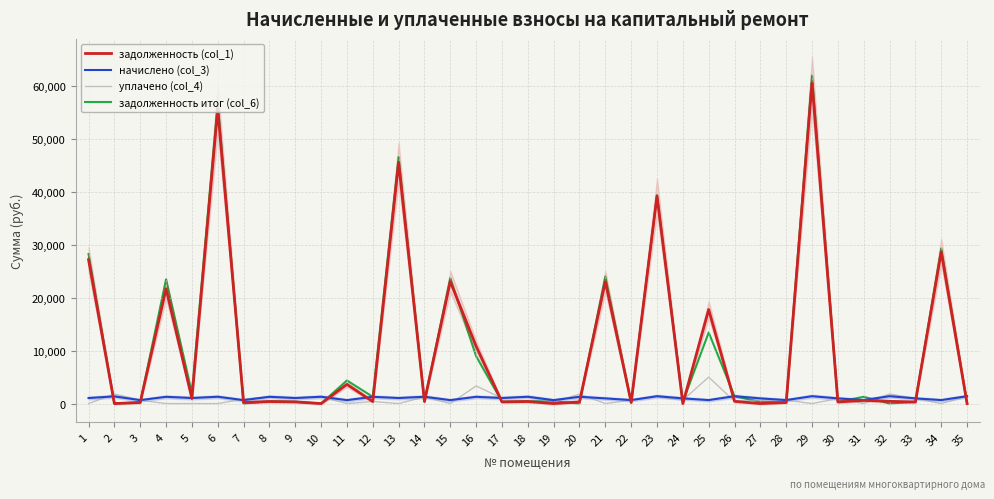

How many interior local peaks does the задолженность (col_1) series have?

13